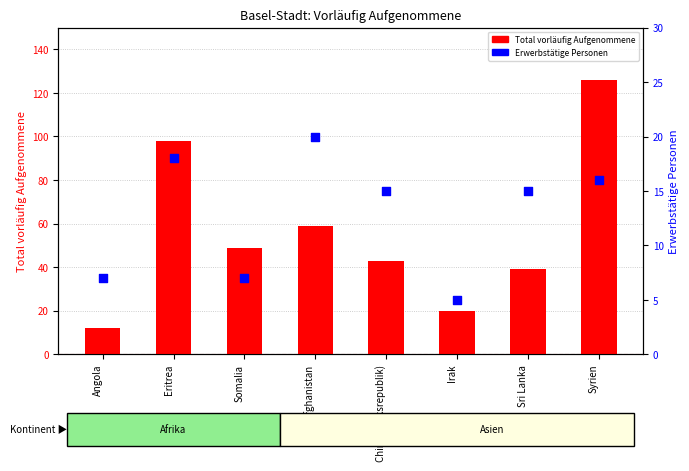

Which series contains the lowest Y value?

Erwerbstätige Personen